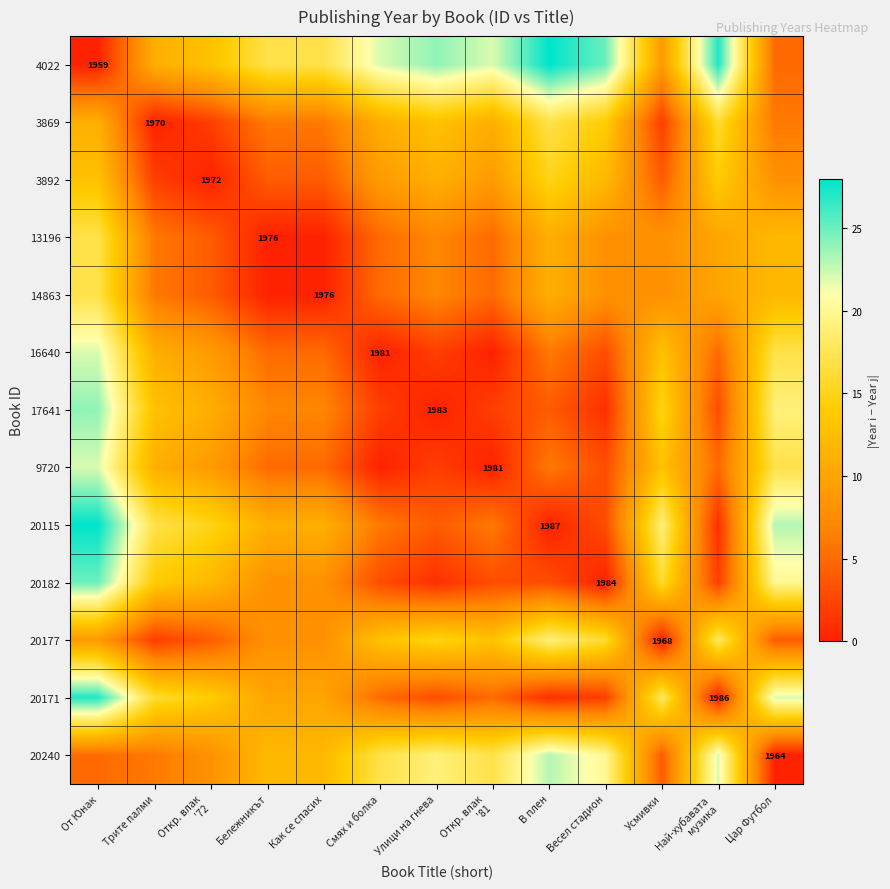

At how many categories does at least one series exceed 19?

8